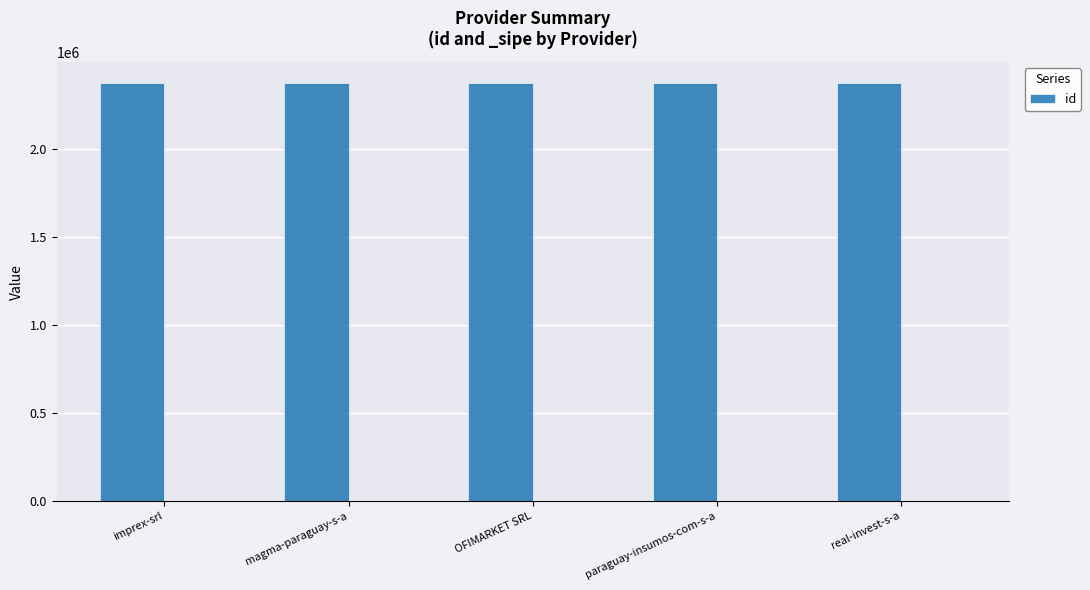

Reading left to right, transcribe all the data shown in this chart.

imprex-srl=2372157	magma-paraguay-s-a=2372156	OFIMARKET SRL=2372158	paraguay-insumos-com-s-a=2372159	real-invest-s-a=2372155